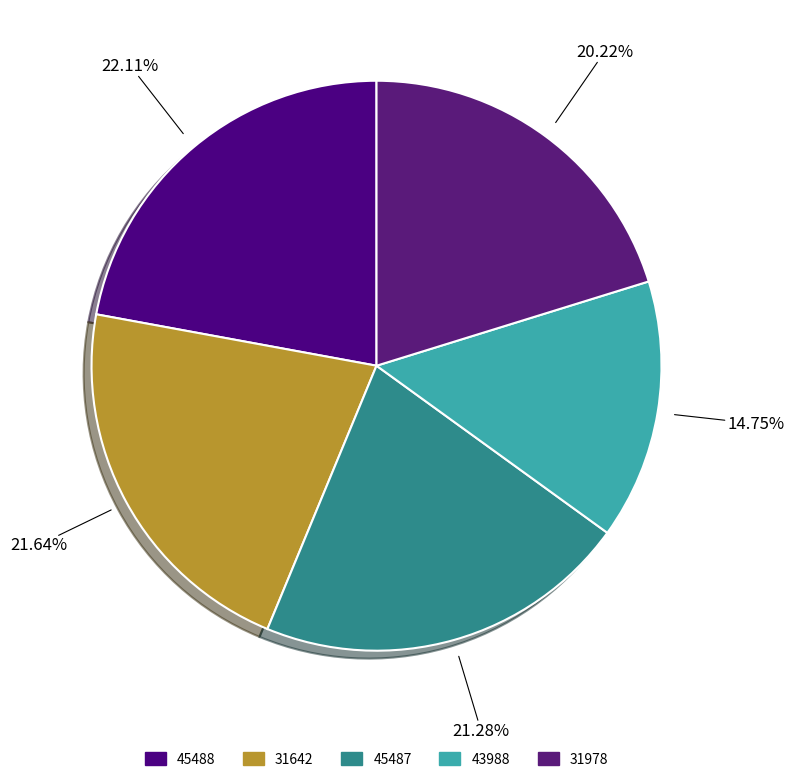

What is the ratio of the value at 43988 to the value at 31978?

0.7